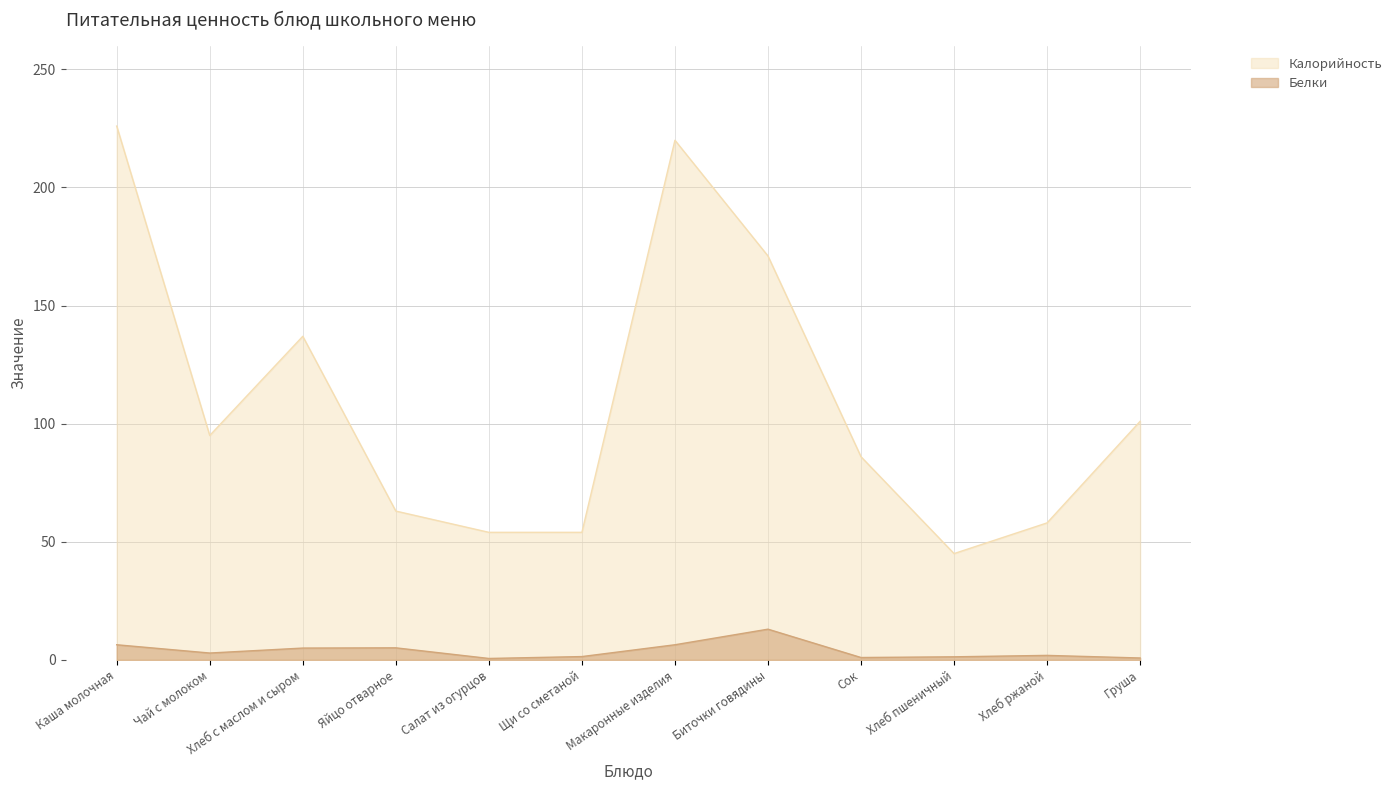

What are all the series names shown in the legend?

Калорийность, Белки